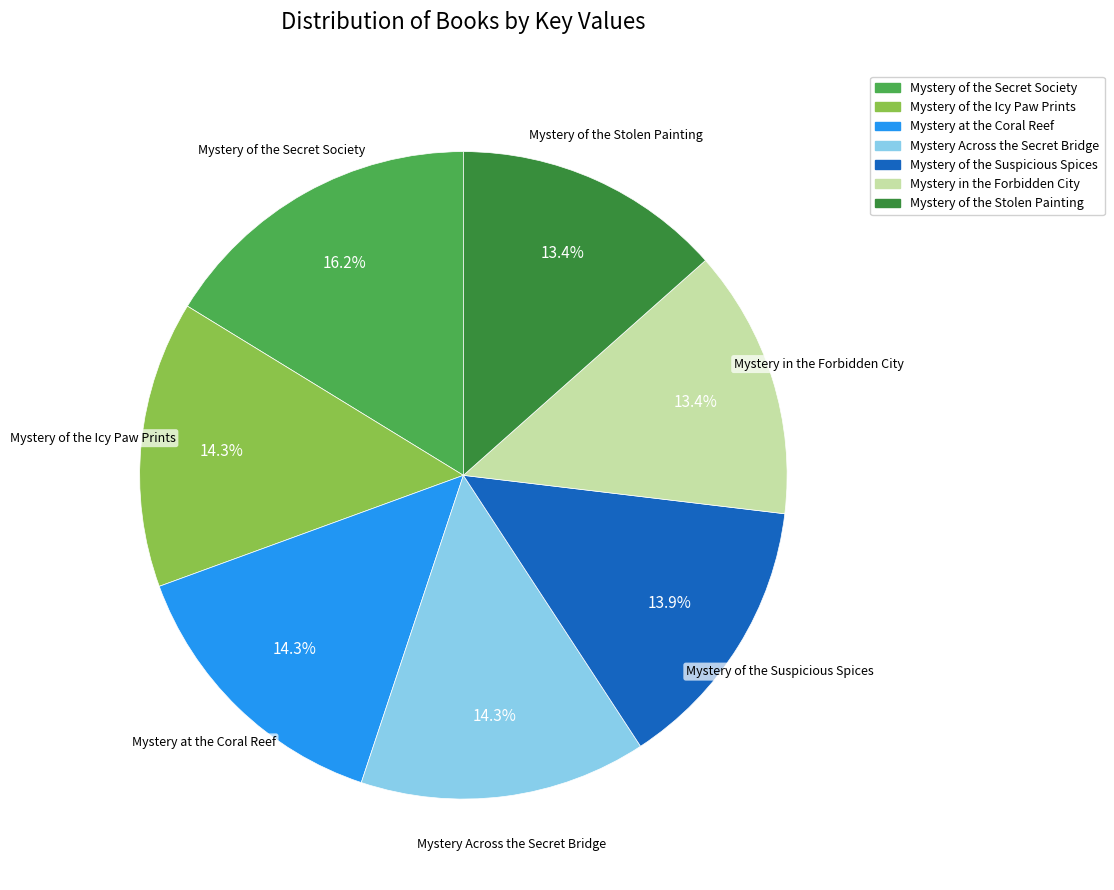

Approximately how many times larger is the value at Mystery Across the Secret Bridge compared to Mystery in the Forbidden City?

1.1